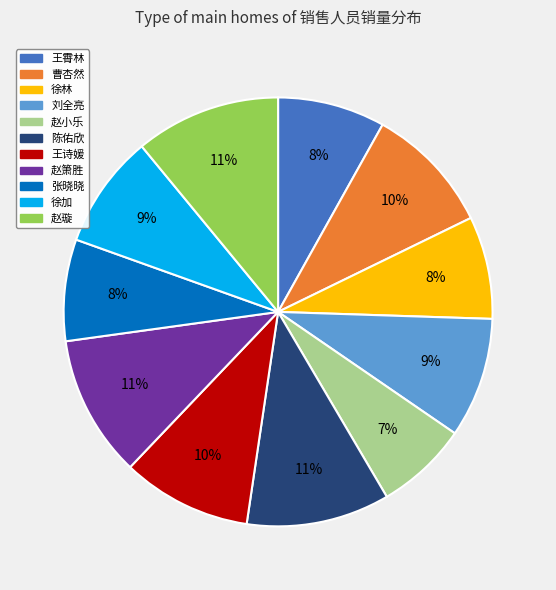

Does 张晓晓 account for over 50% of the chart?

No